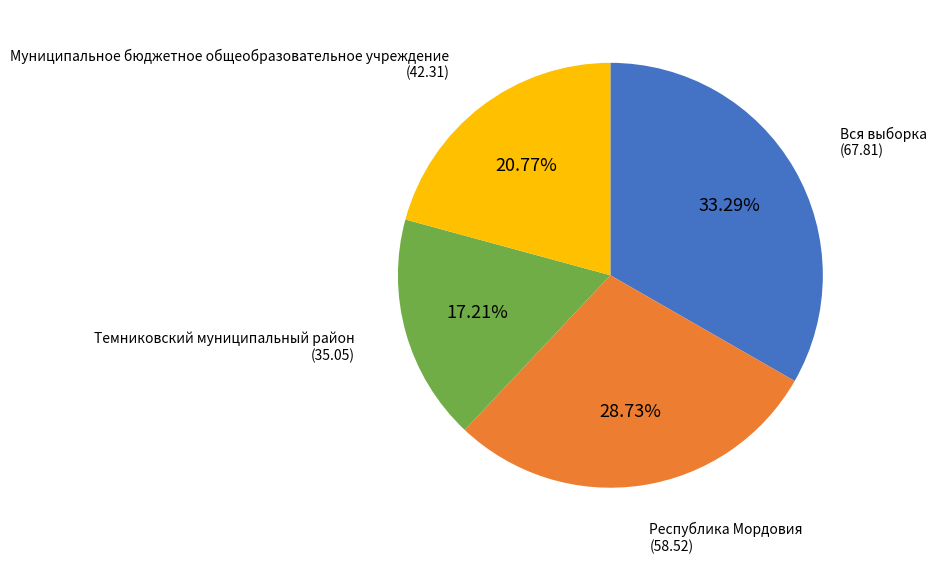

Which has a higher value, Вся выборка or Республика Мордовия?

Вся выборка